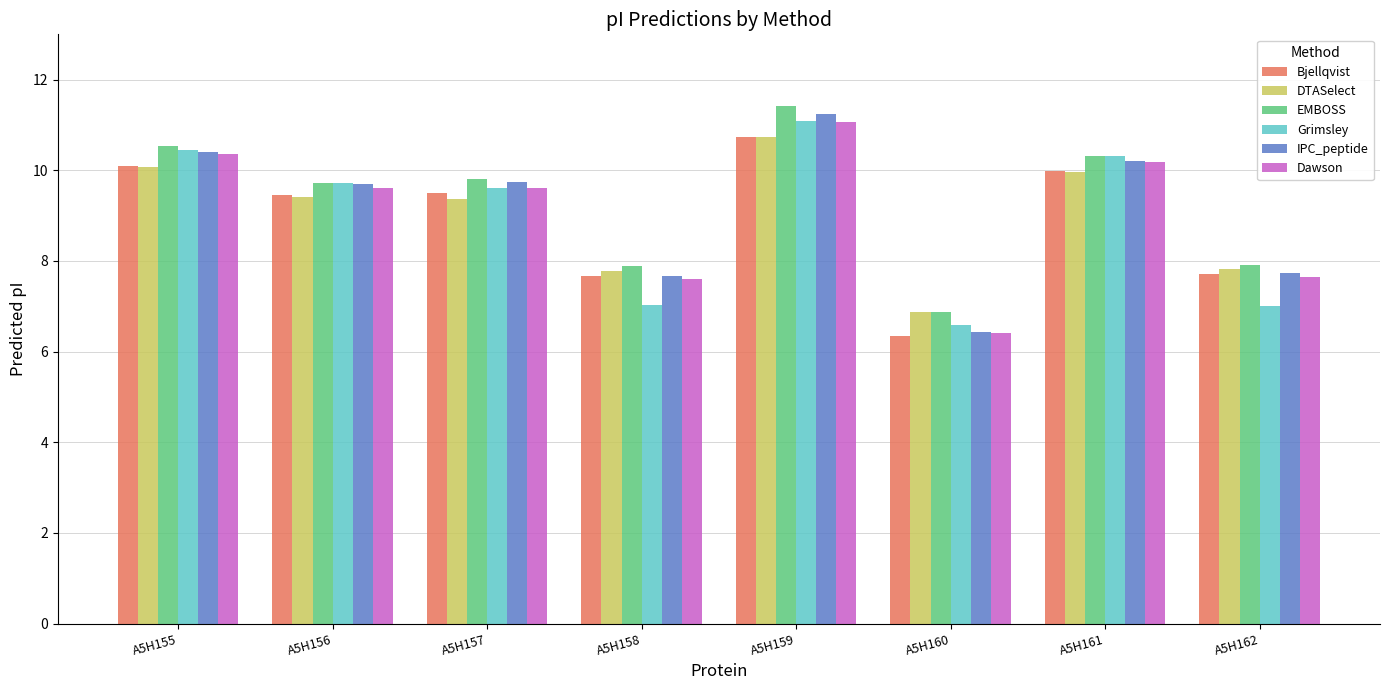

How many bars are there in each group?

6